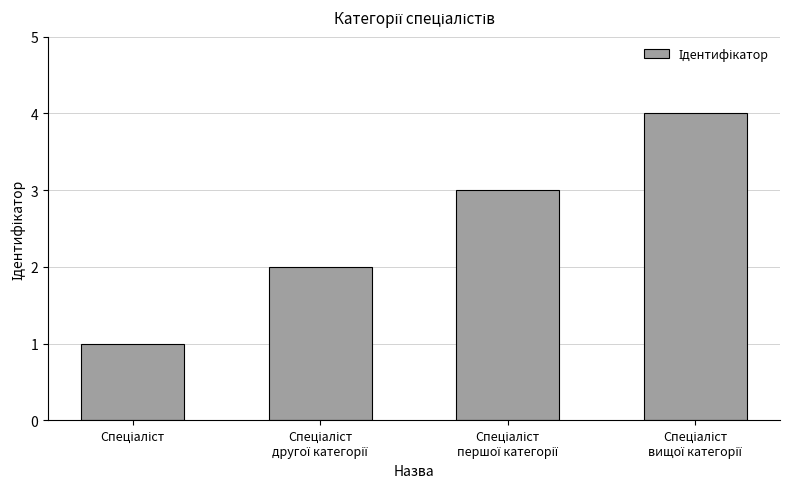

What is the difference between the maximum and minimum values?

3